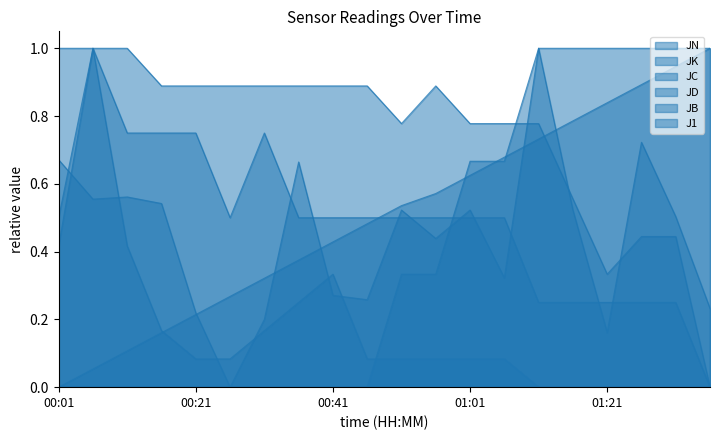

Where is JK nearest to the value 0?

00:26